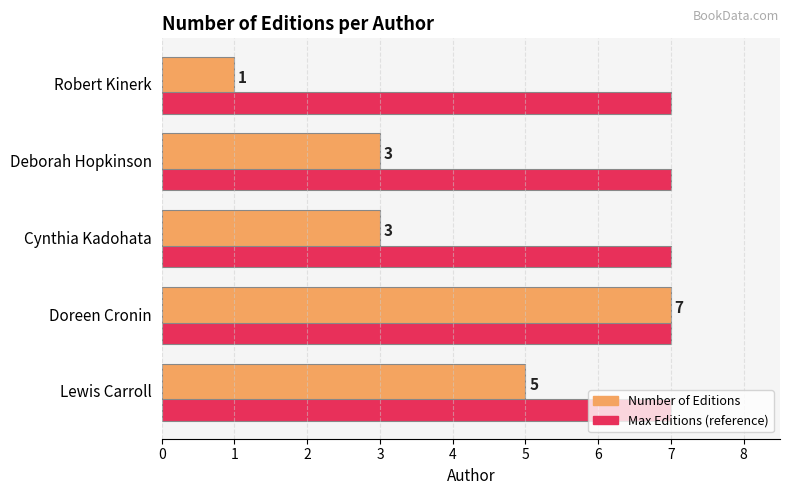

At which category is the sum across all series the highest?

Doreen Cronin